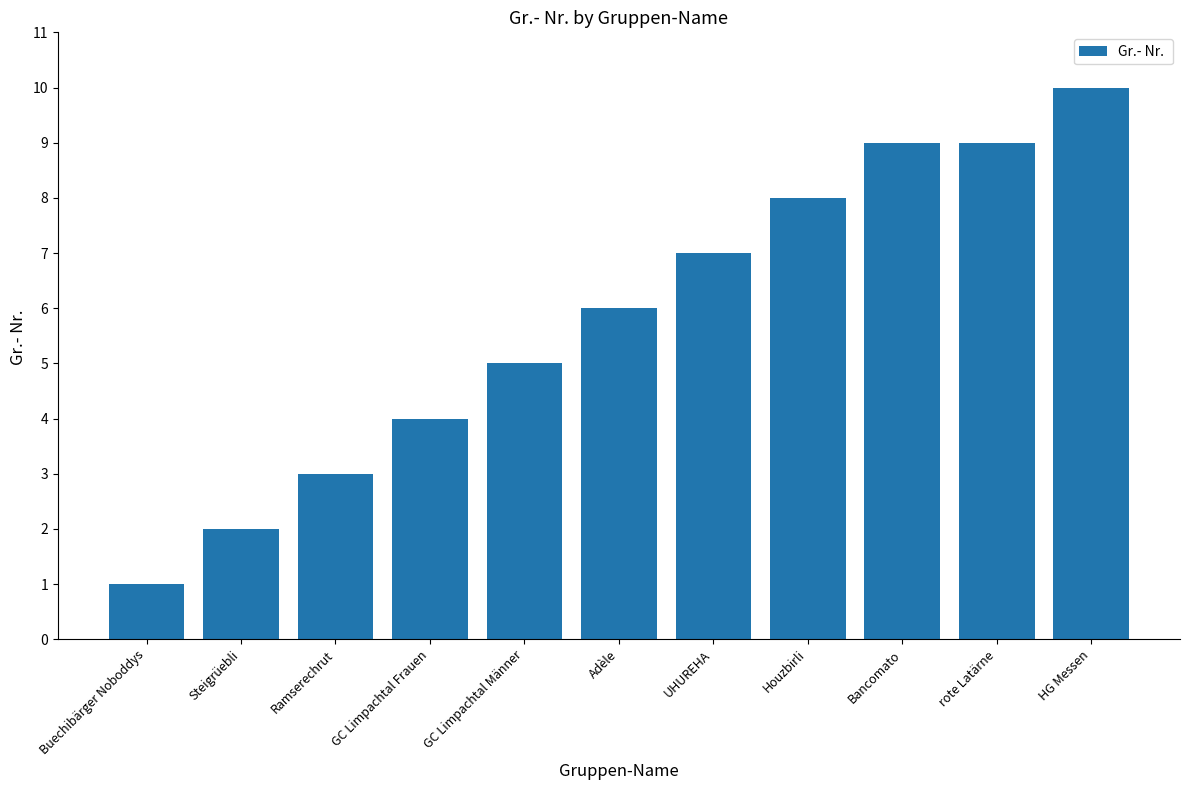

At which category does the chart reach its peak across all series?

HG Messen